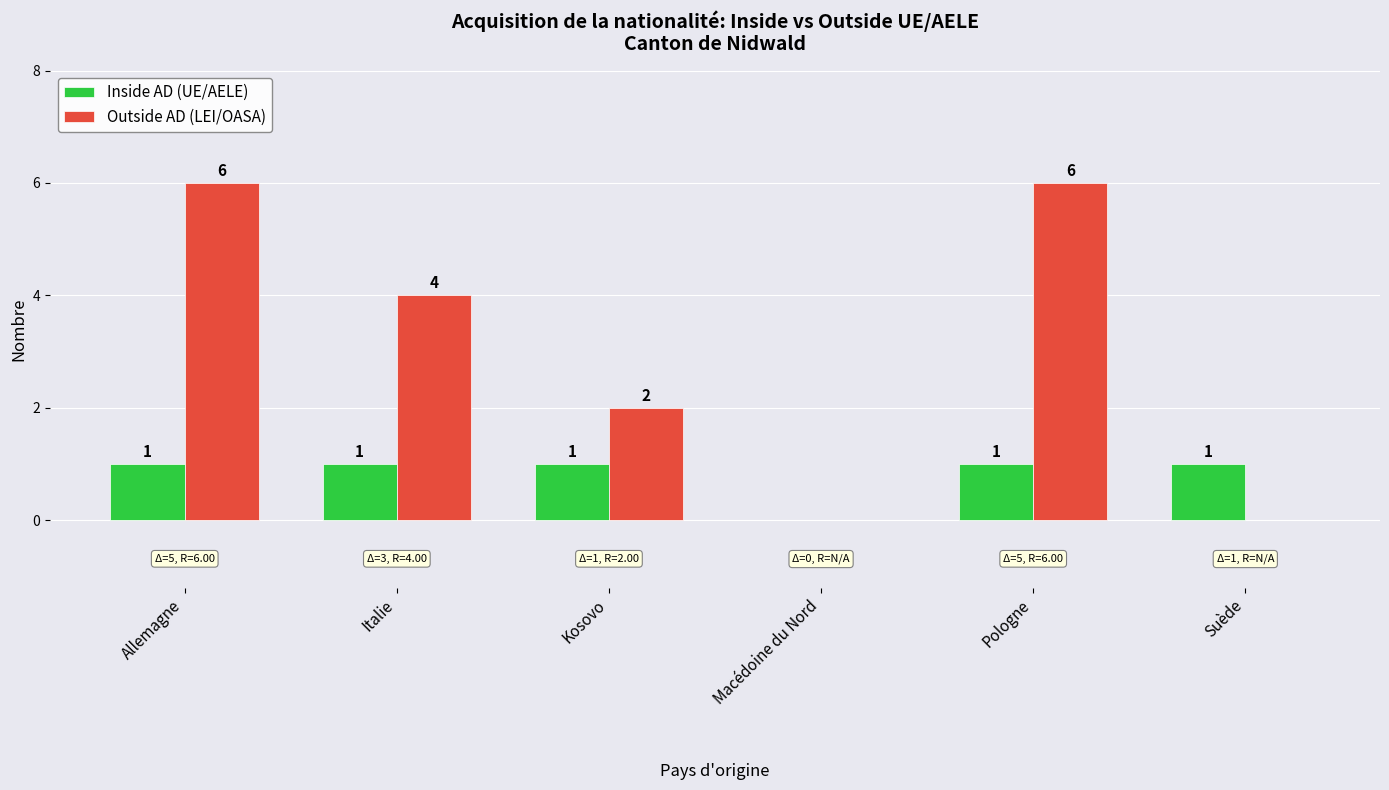

How many distinct data groups are displayed?

2